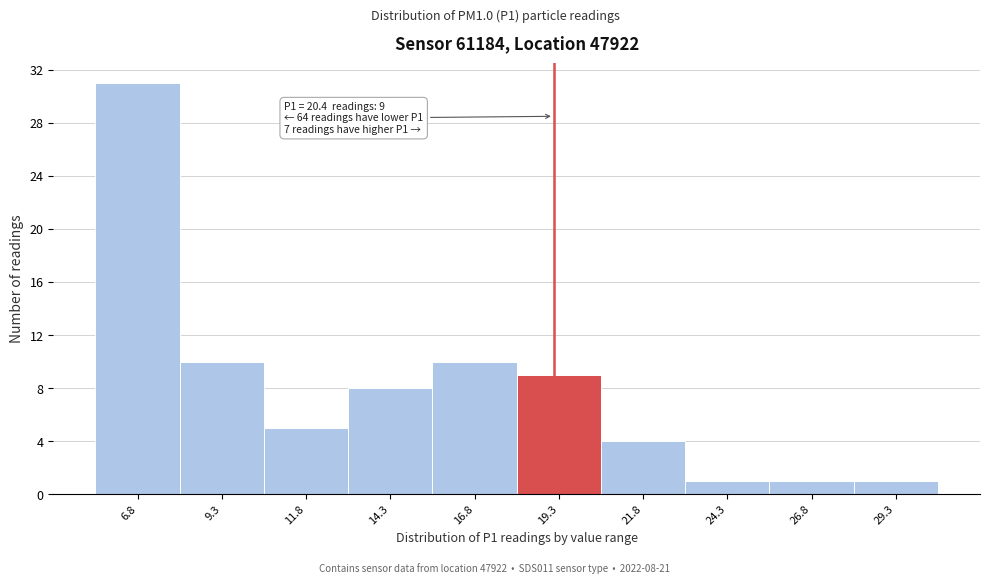

Reading left to right, extract all data points from this chart.

31	10	5	8	10	9	4	1	1	1